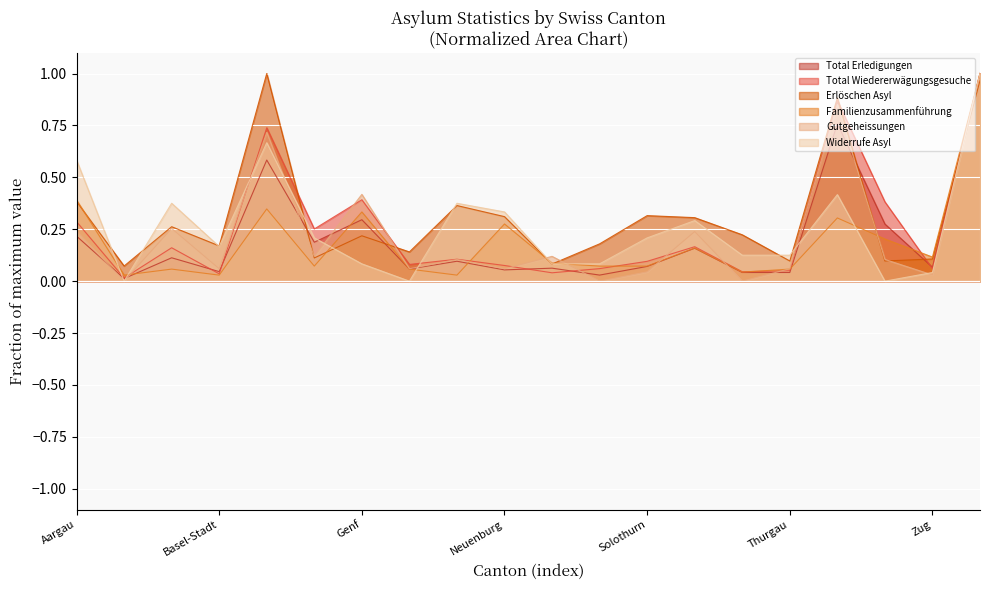

Which series changed the most between Luzern and Thurgau?

Erlöschen Asyl